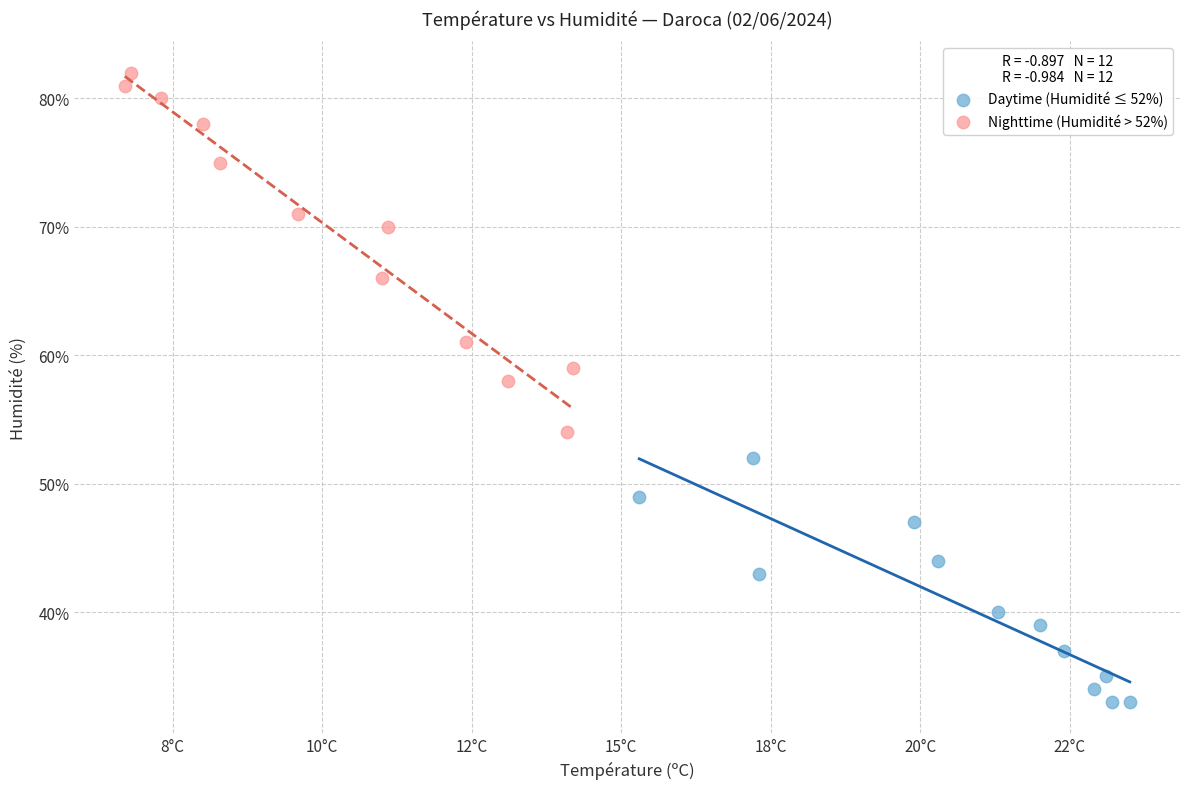

Which series contains the lowest Y value?

Daytime (Humidité ≤ 52%)